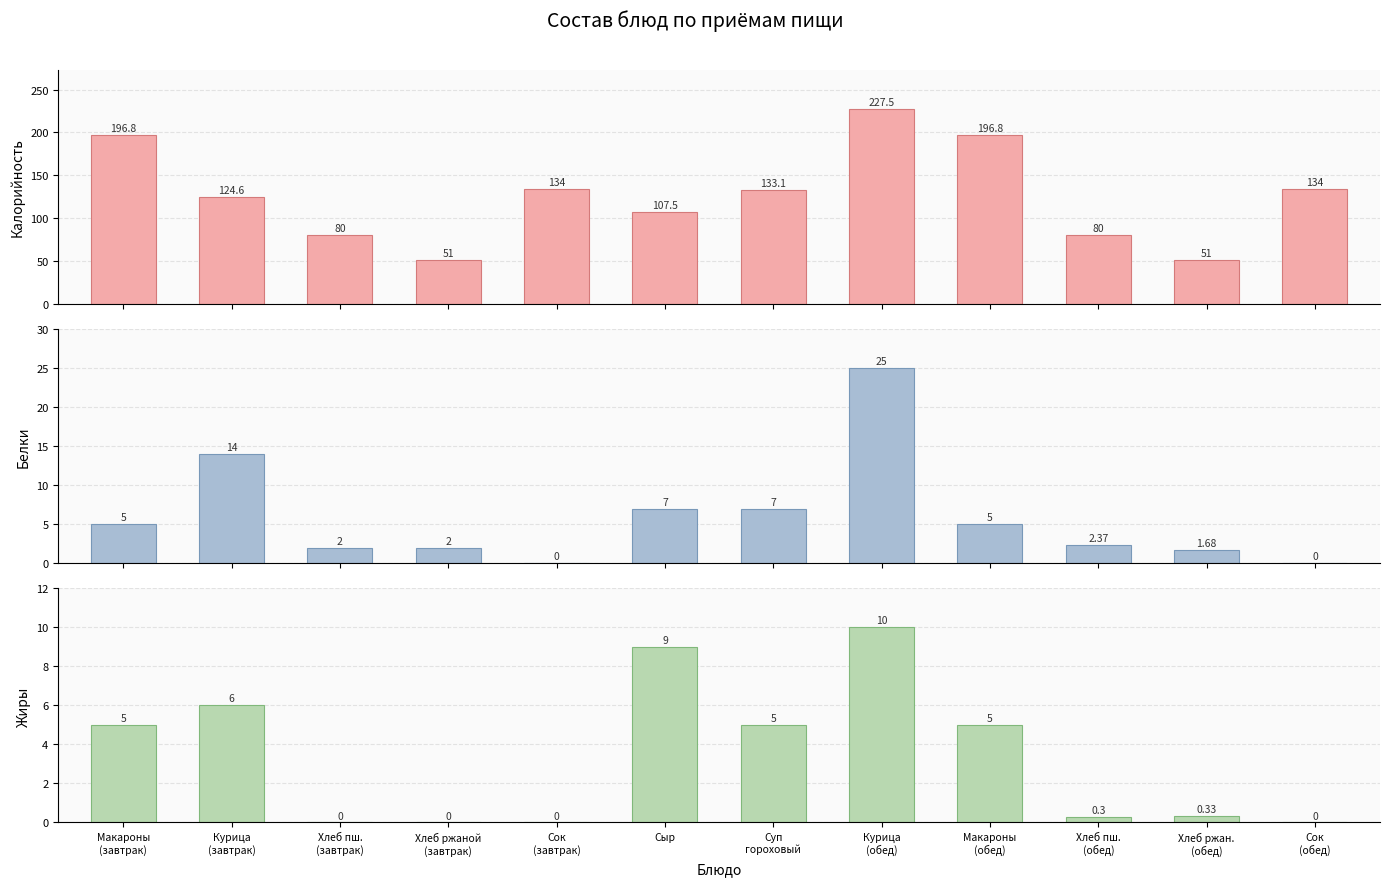

What are all the series names shown in the legend?

Калорийность, Белки, Жиры